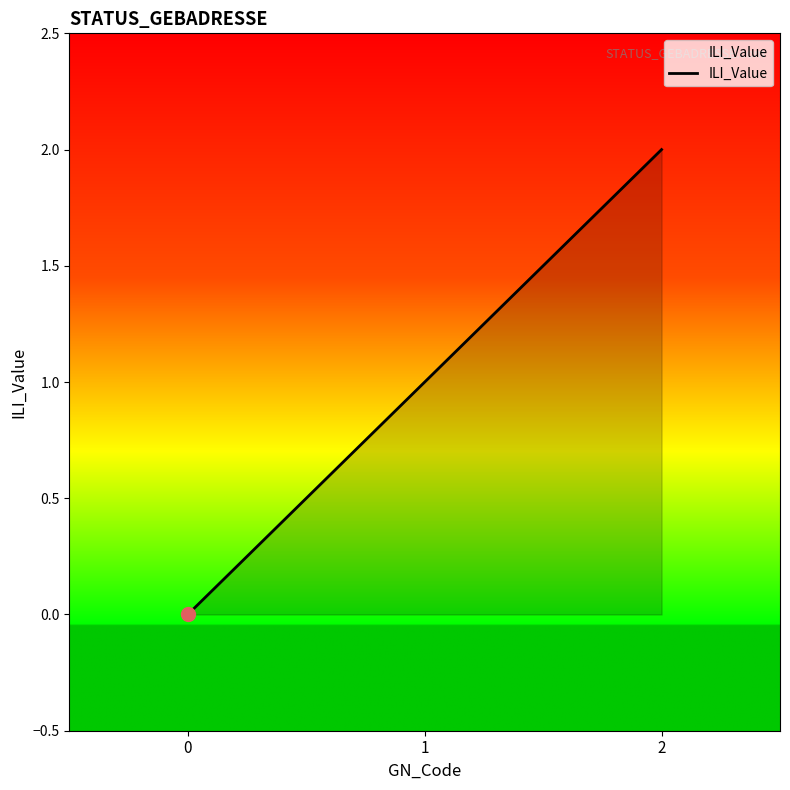

What is the change in value from 1 to 2?

+1